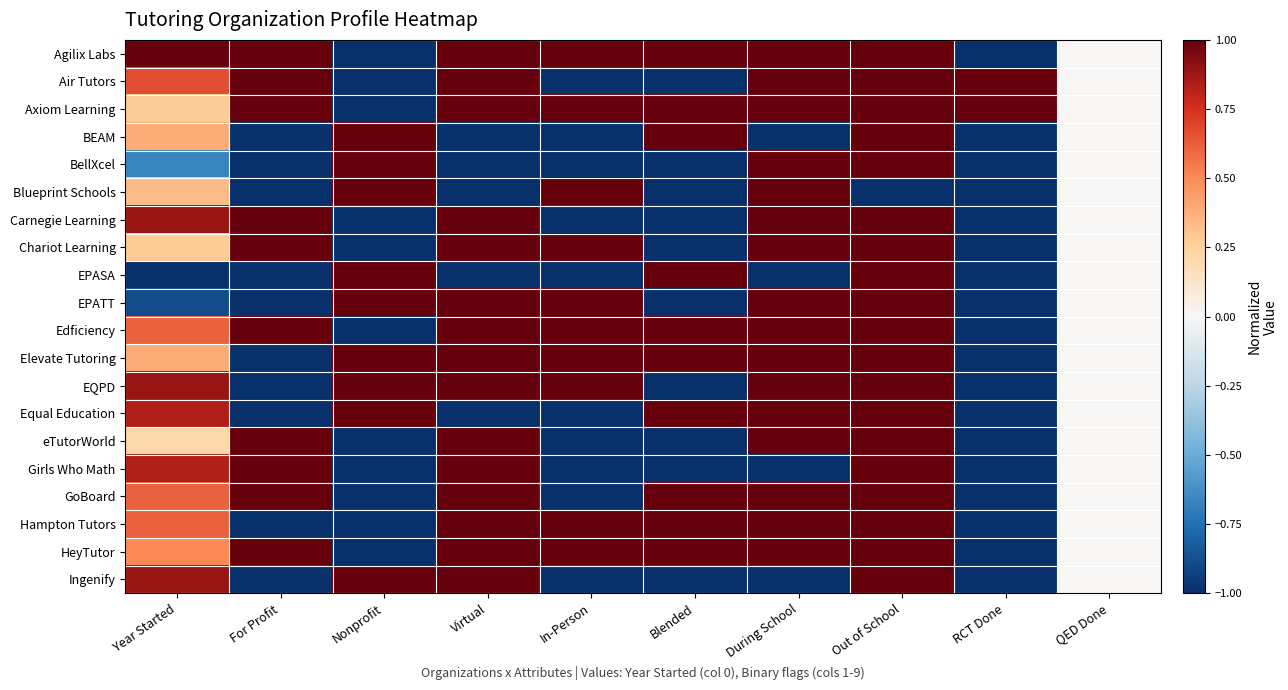

Which label corresponds to the smallest value in the chart?

Nonprofit